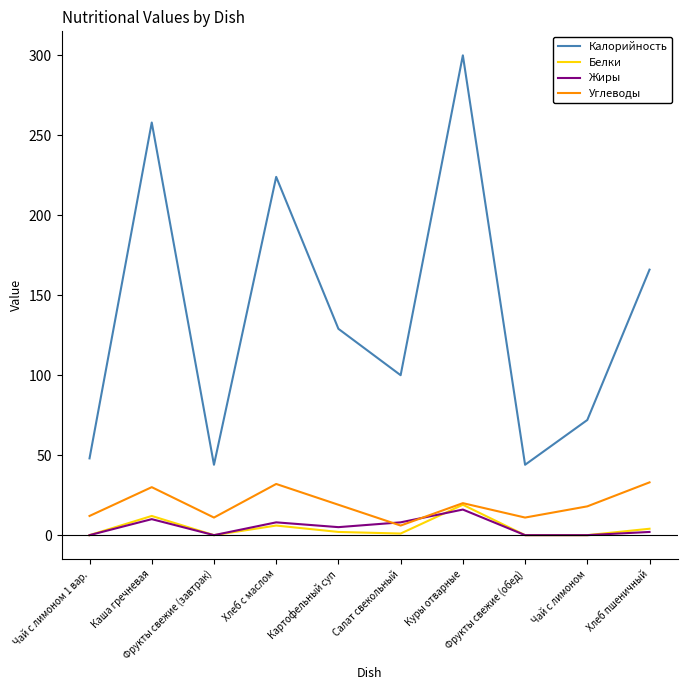

Which series has the largest total across all categories?

Калорийность